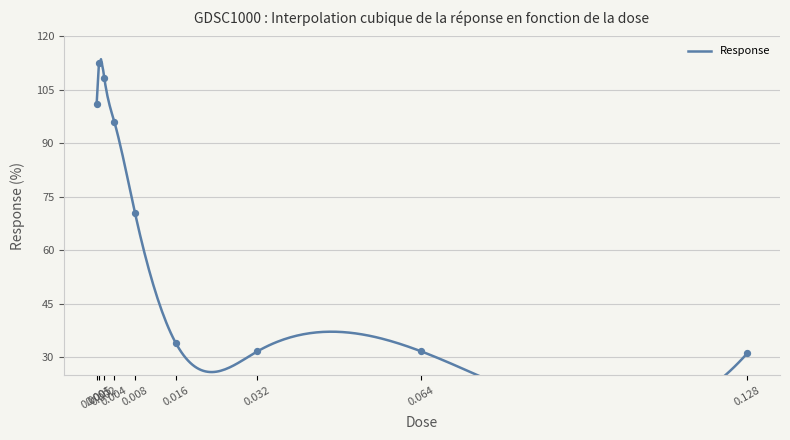

What is the ratio of the value at 0.128 to the value at 0.016?

0.9